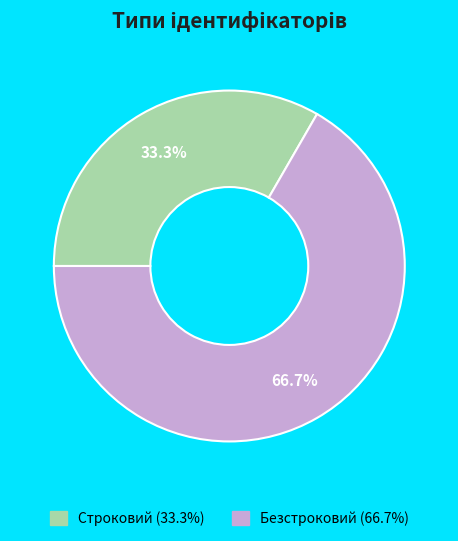

Which has a higher value, Строковий or Безстроковий?

Безстроковий